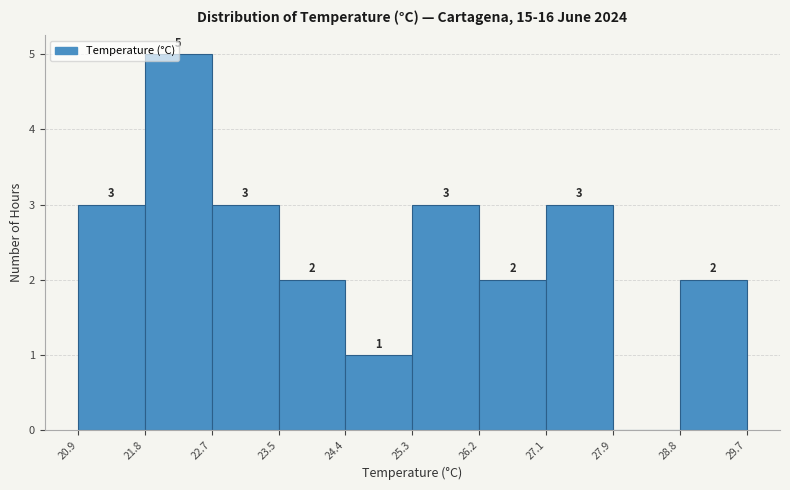

Which range on the x-axis has the tallest bar?

21.8 to 22.7